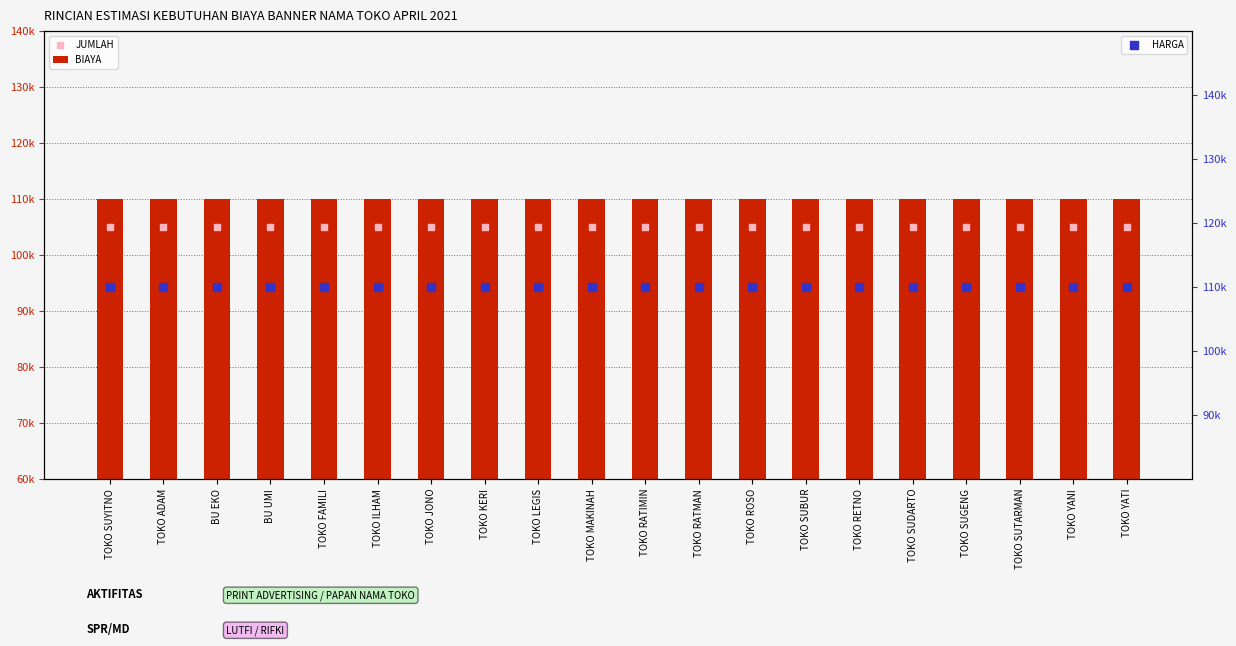

Which series reaches the maximum Y coordinate?

BIAYA